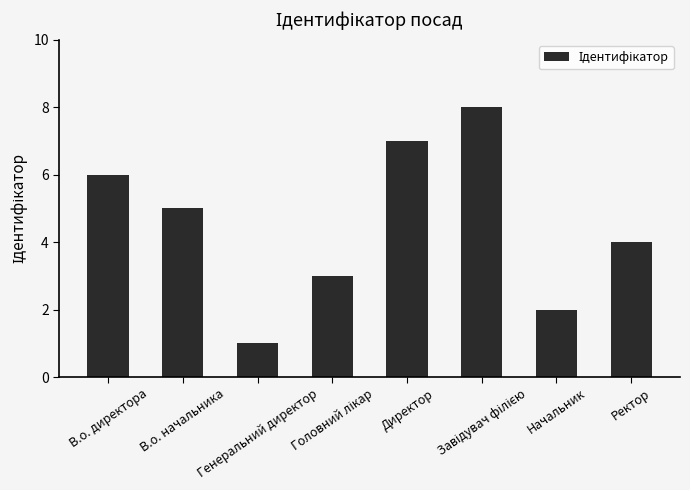

How many values are between 3 and 7?

5